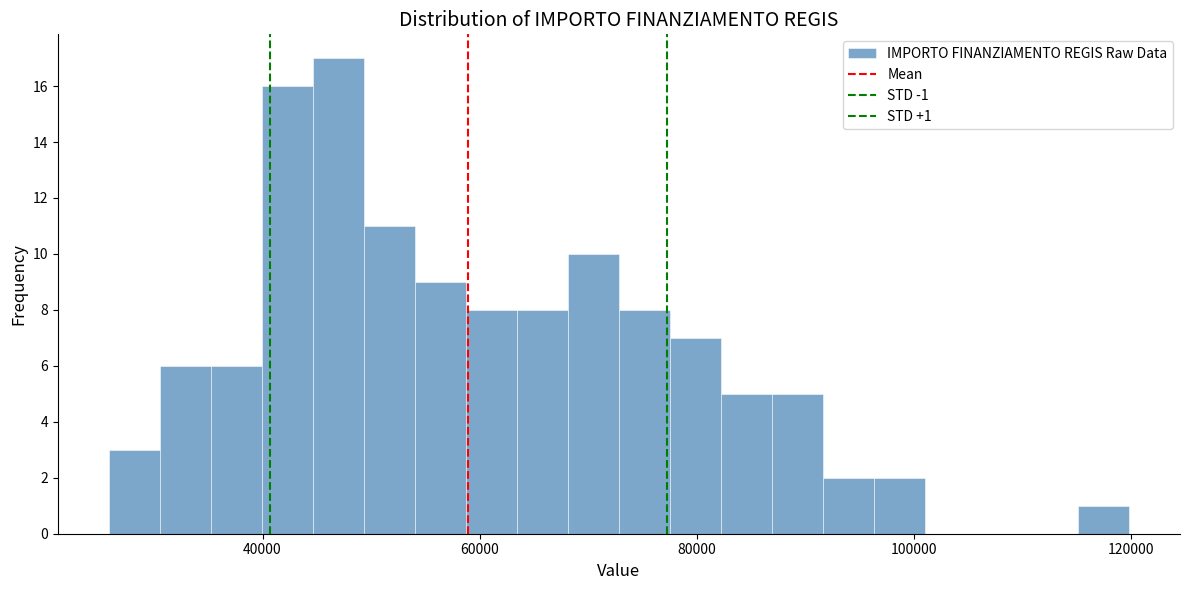

Read against the x-axis, roughly where is the centre of the tallest bar?

46000